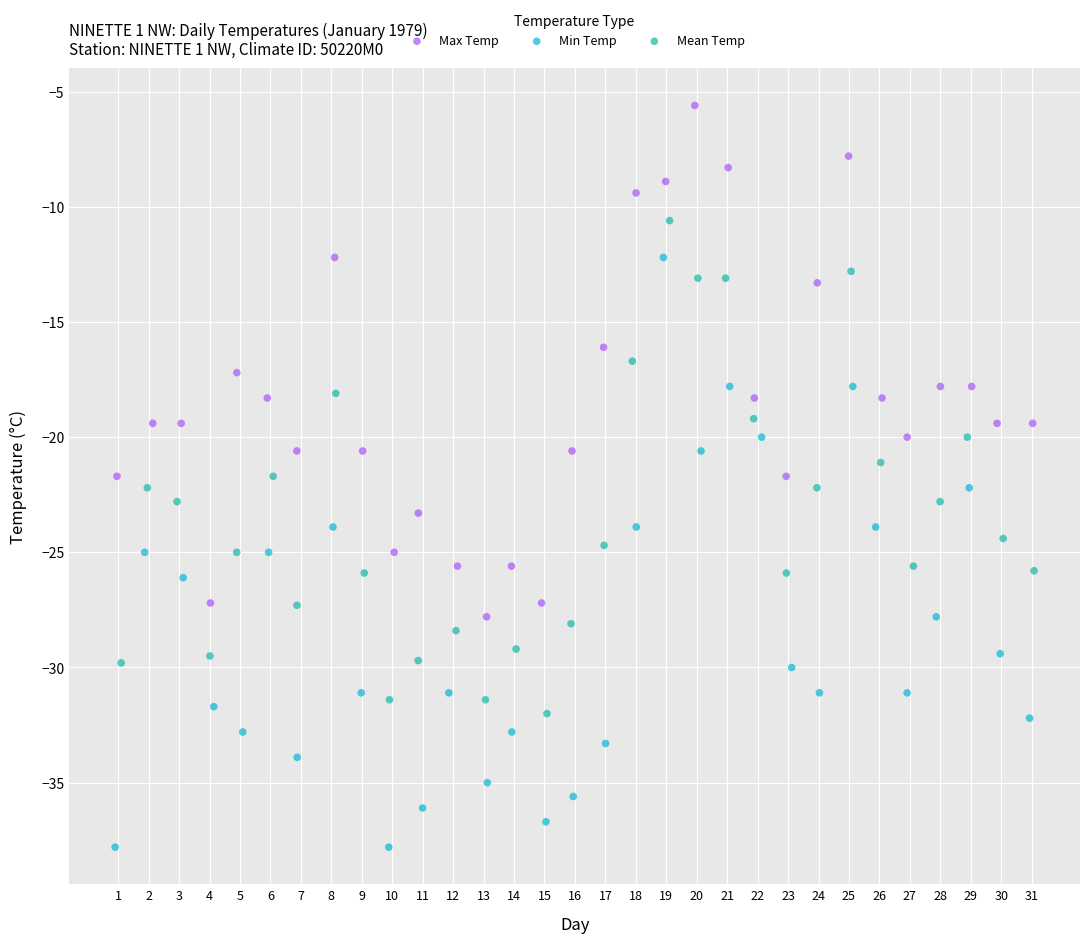

Which series has the widest spread of Y values?

Min Temp